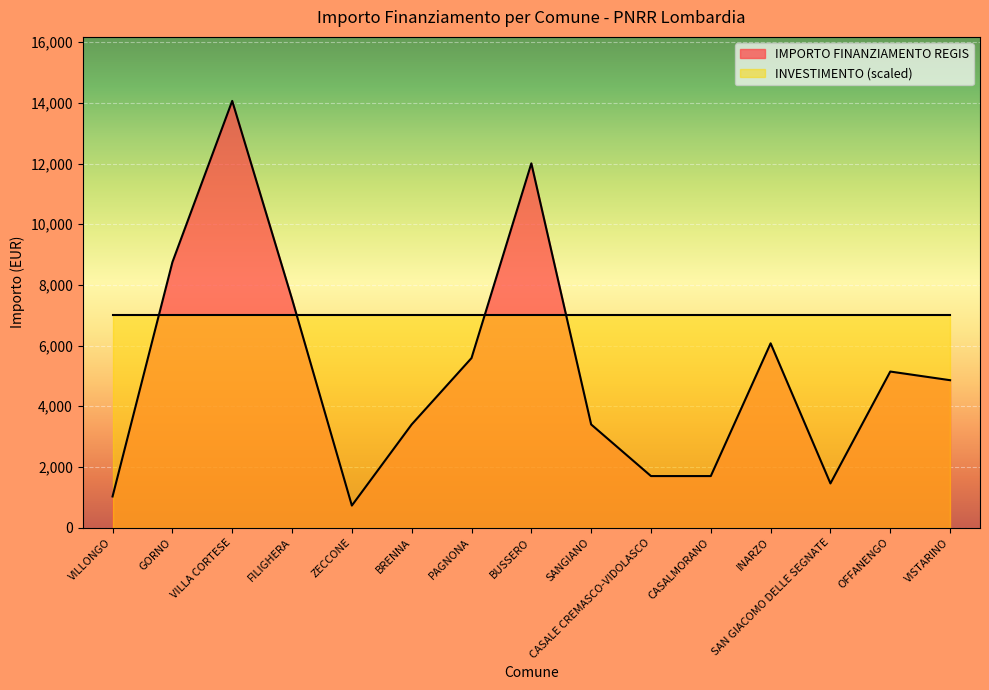

Approximately how many times larger is the value at VILLA CORTESE compared to SANGIANO?

4.1